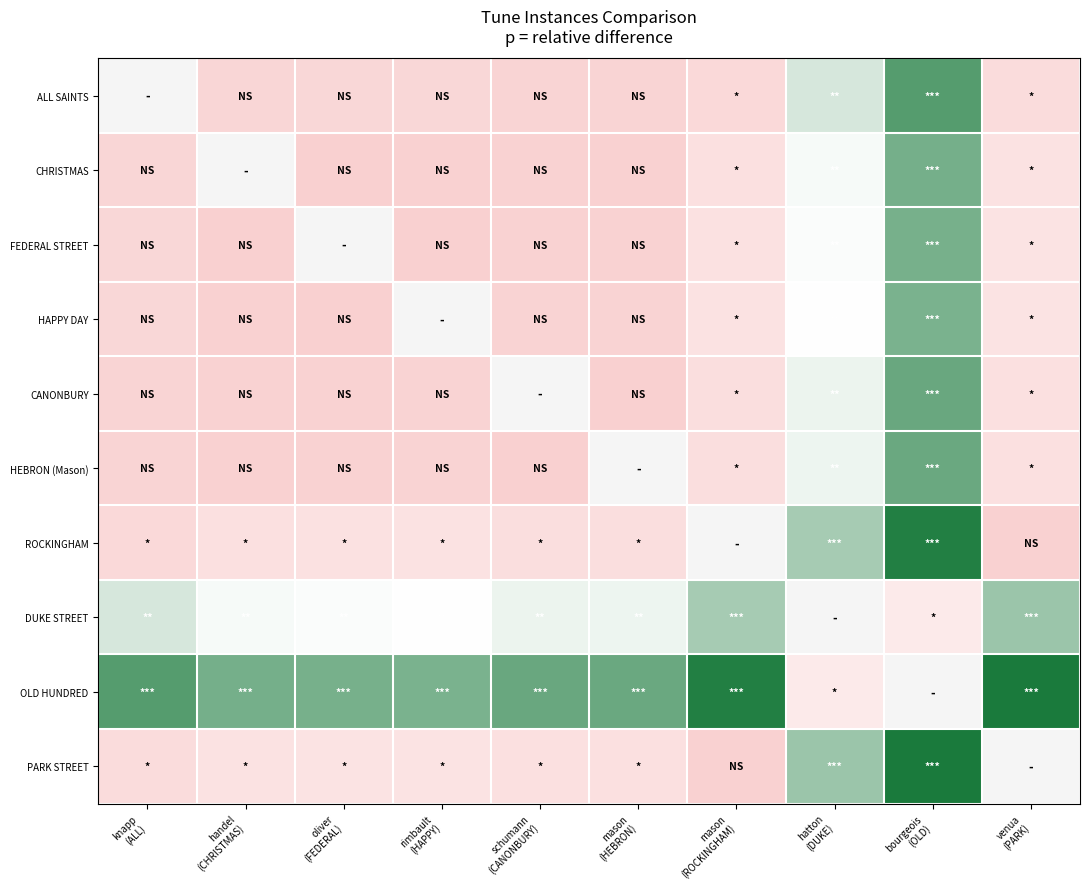

Which category has the lowest value across all series?

mason
(HEBRON)